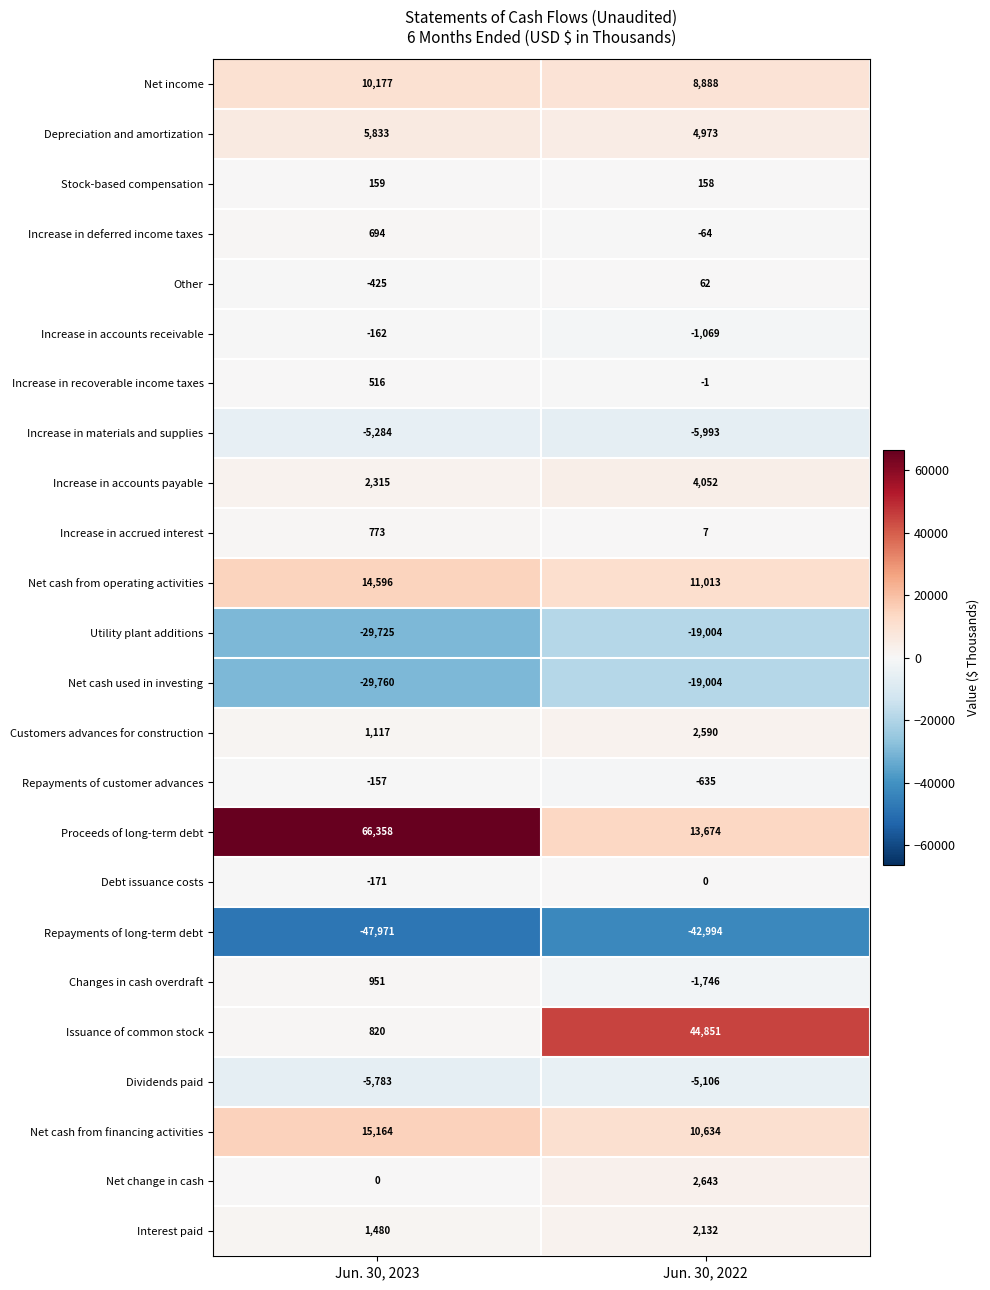

How many positive values does the Net change in cash series have?

1